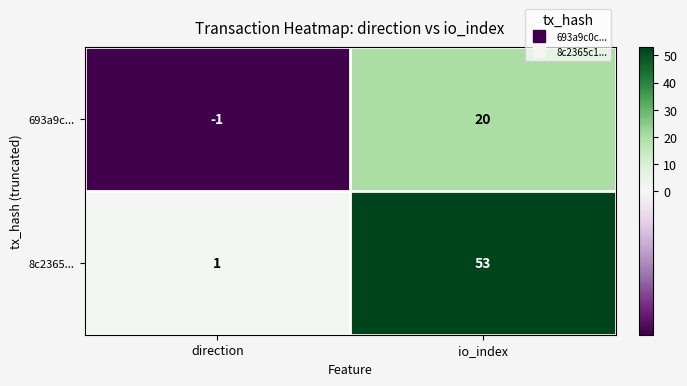

What is the highest value of the 8c2365... series?

53